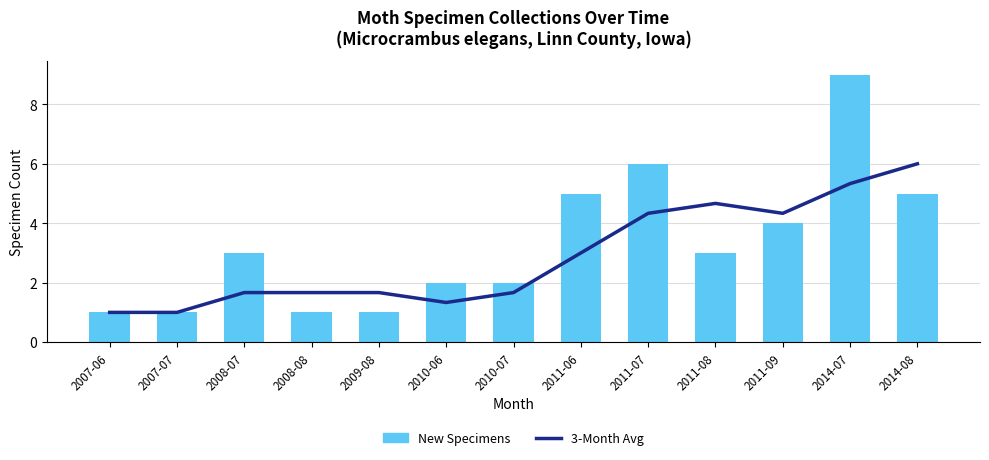

Reading right to left, extract all data points from this chart.

3-Month Avg: 6.0	5.3	4.3	4.7	4.3	3.0	1.7	1.3	1.7	1.7	1.7	1.0	1.0
New Specimens: 5.0	9.0	4.0	3.0	6.0	5.0	2.0	2.0	1.0	1.0	3.0	1.0	1.0